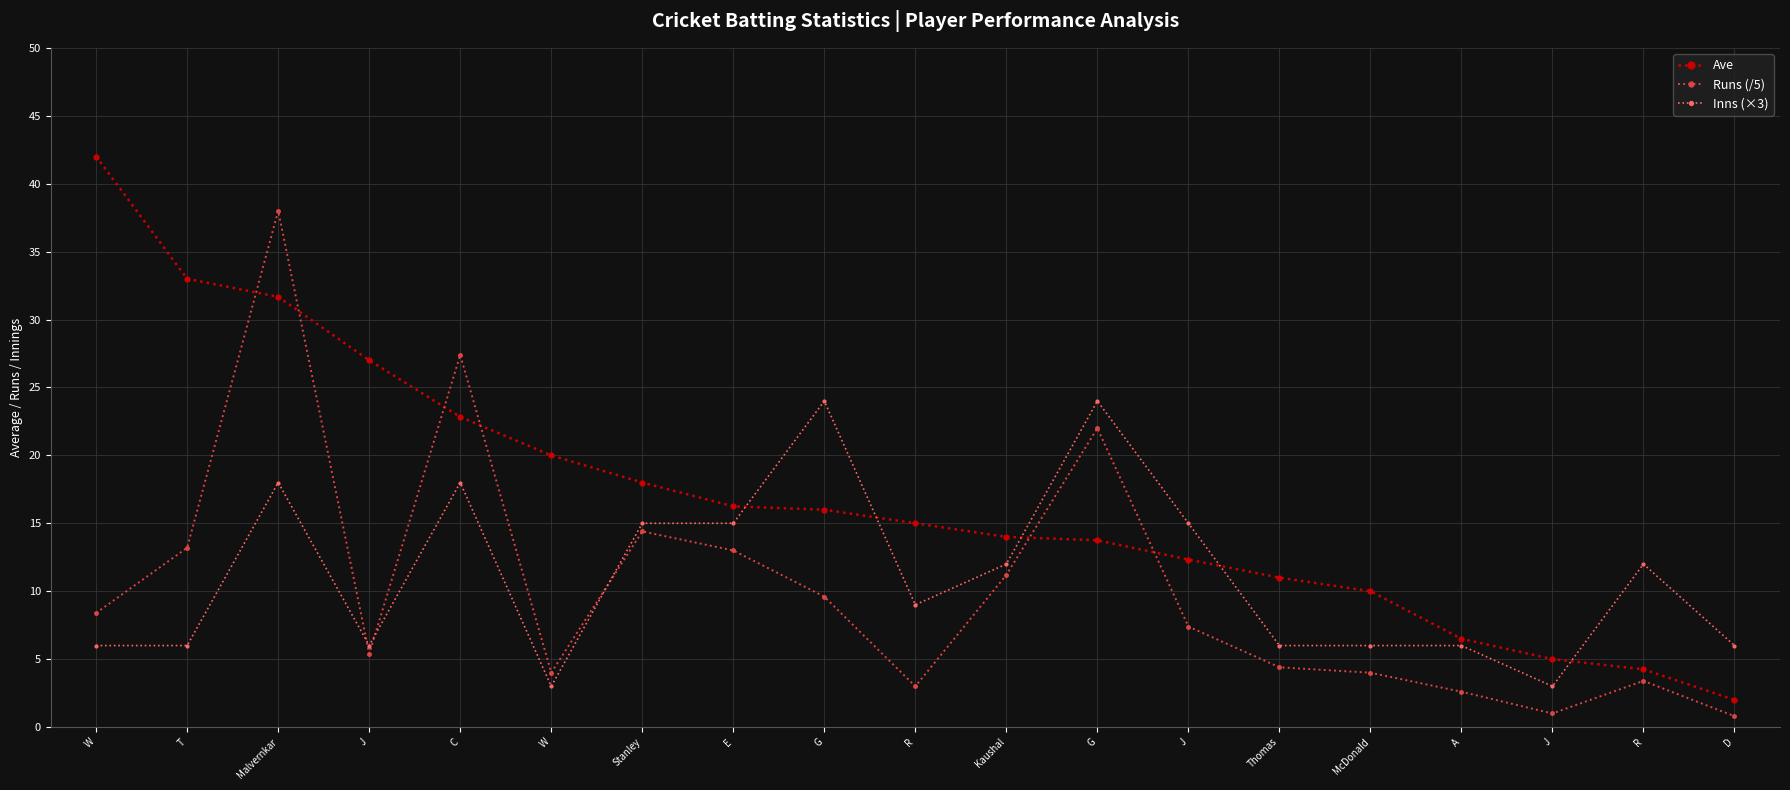

What are all the series names shown in the legend?

Ave, Runs (/5), Inns (×3)